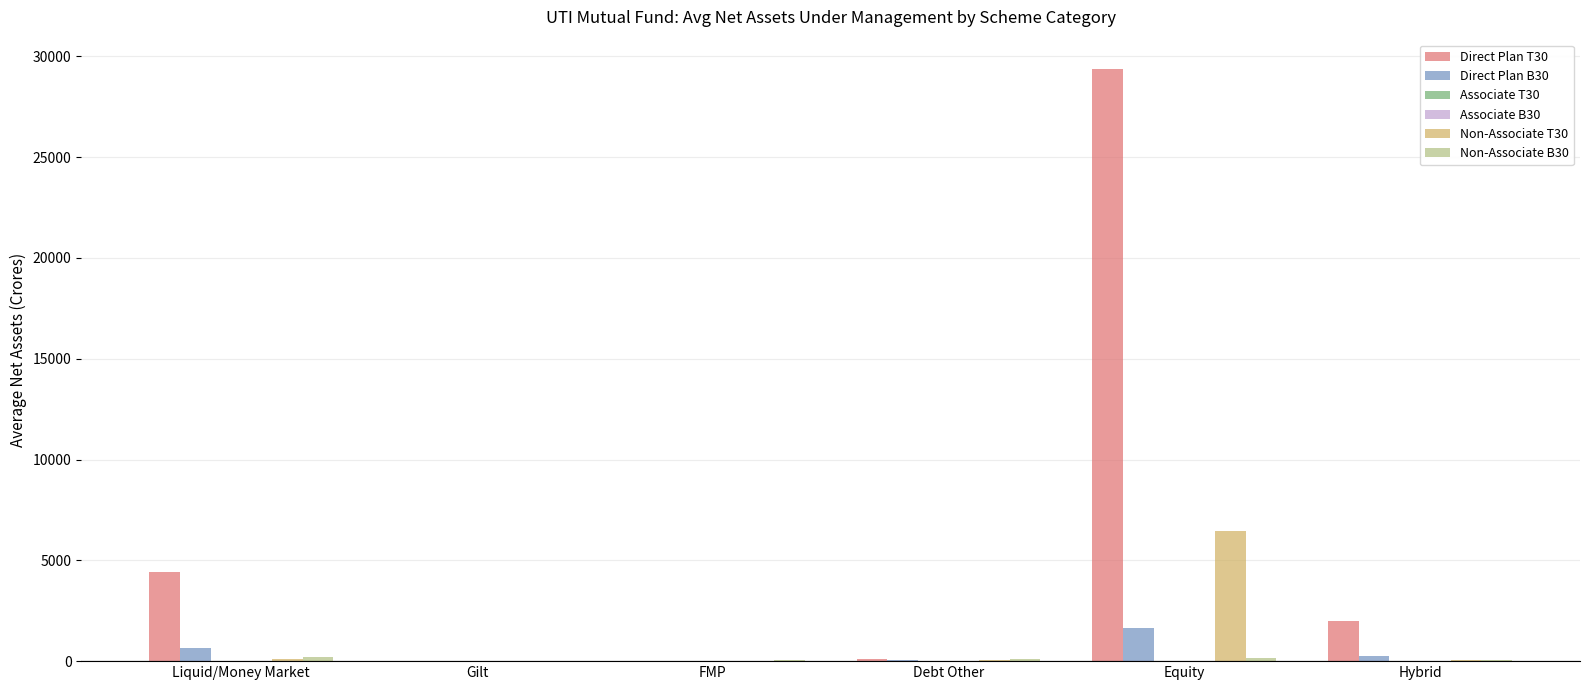

Are the bars horizontal?

No